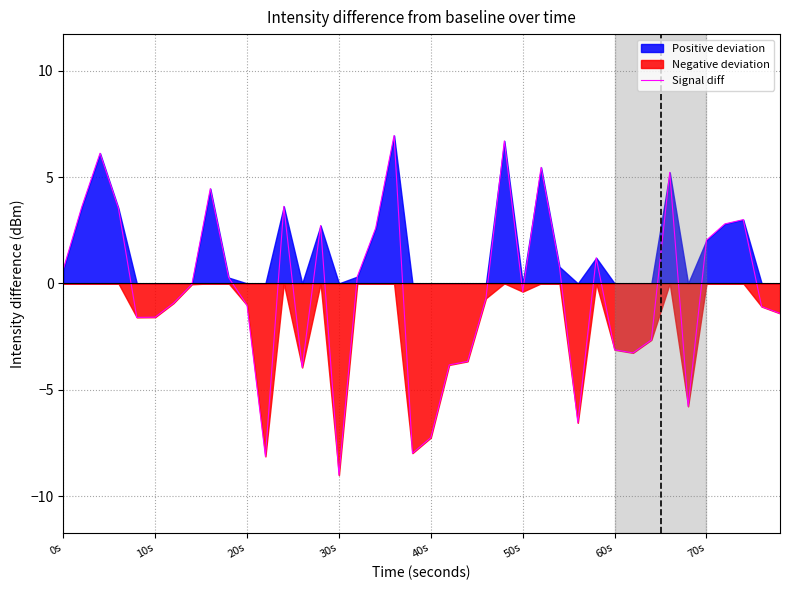

Reading left to right, what are all the values shown in this chart?

0.7	3.6	6.1	3.5	-1.6	-1.6	-0.9	-0.0	4.5	0.3	-1.0	-8.1	3.6	-4.0	2.7	-9.0	0.3	2.6	7.0	-8.0	-7.3	-3.8	-3.7	-0.7	6.7	-0.4	5.5	0.8	-6.6	1.2	-3.1	-3.3	-2.7	5.2	-5.8	2.0	2.8	3.0	-1.1	-1.4